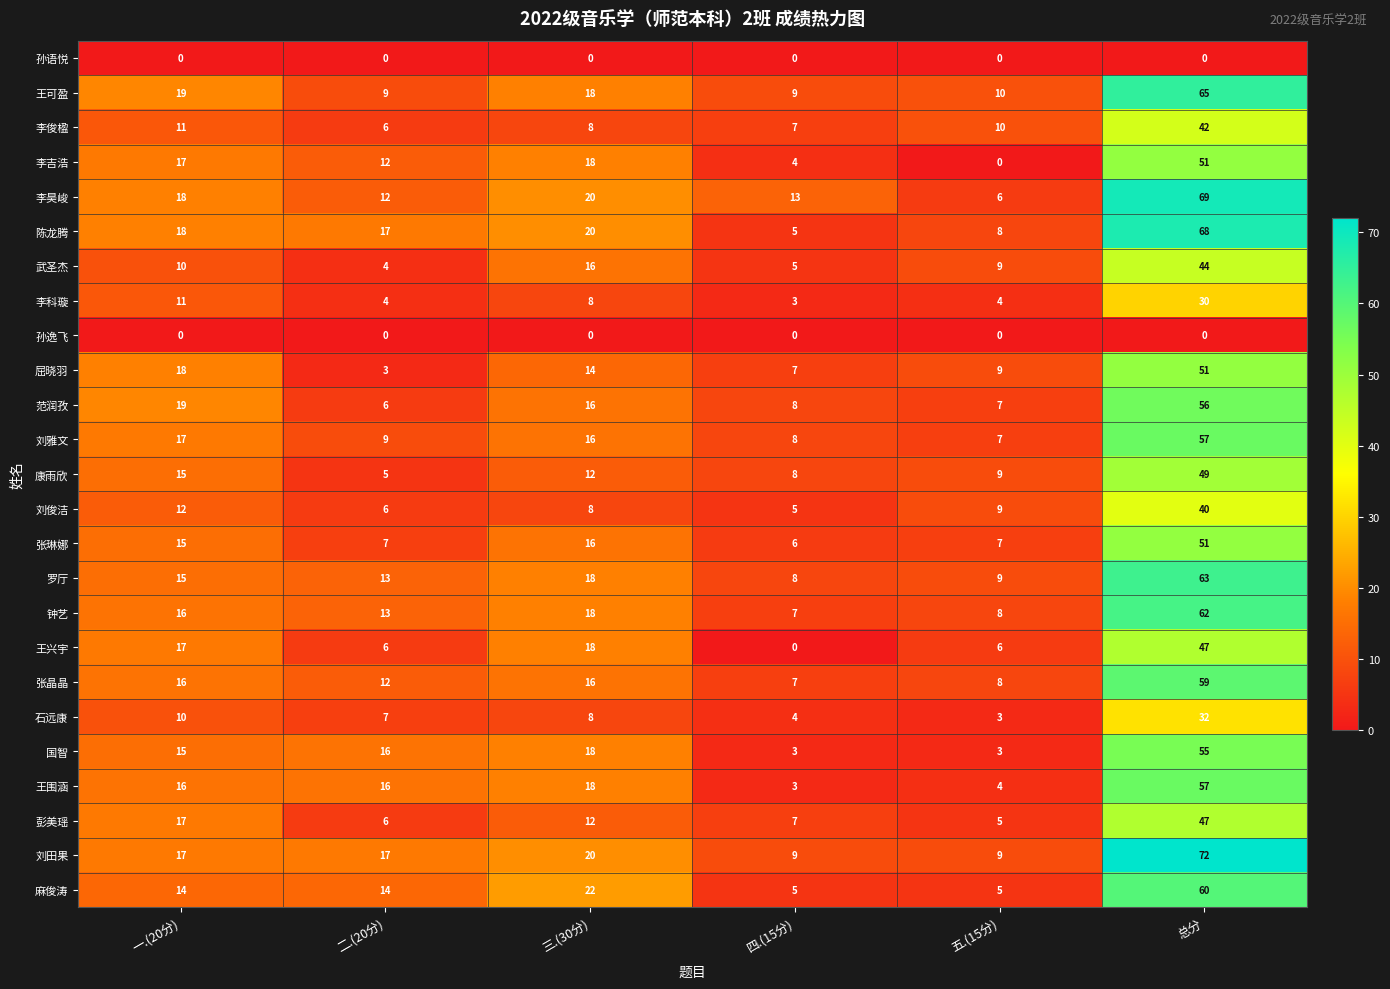

The 张琳娜 series shows 23 at 一.(20分). True or false?

False